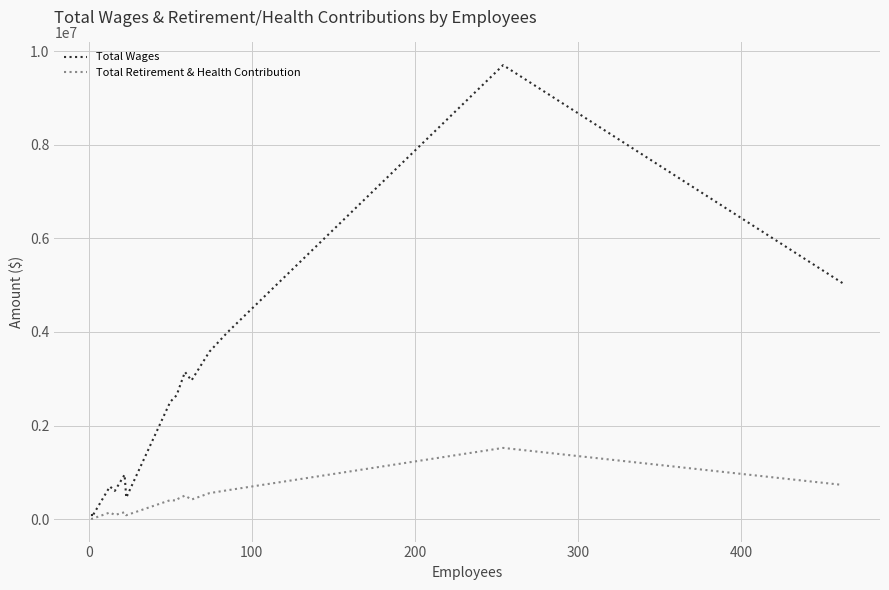

True or false: Total Wages has more than 1 interior local peaks.

True